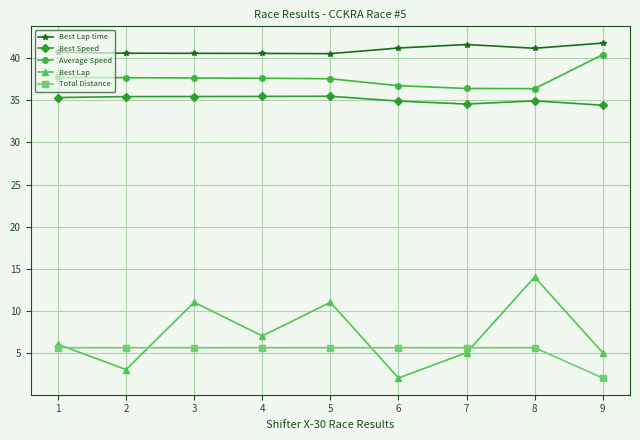

What is the minimum value for Total Distance?

2.0